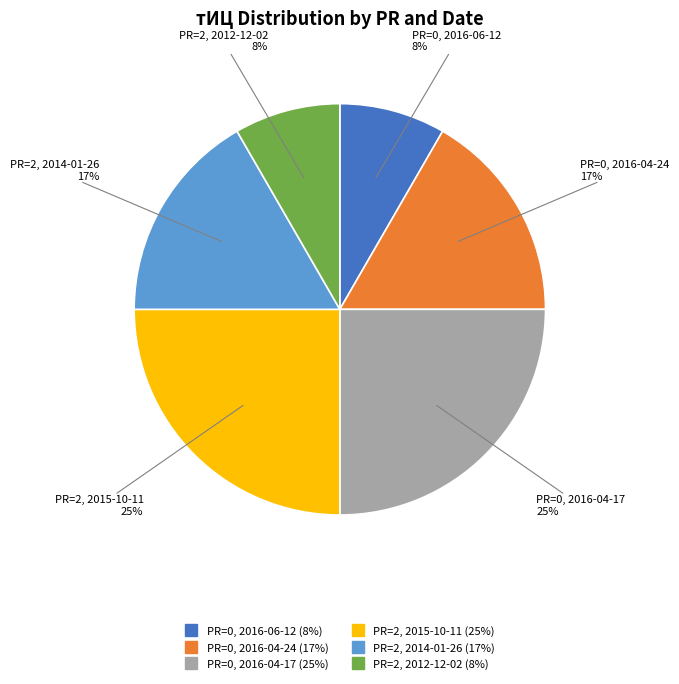

To the nearest percent, what percentage of the pie is PR=0, 2016-04-24?

17%